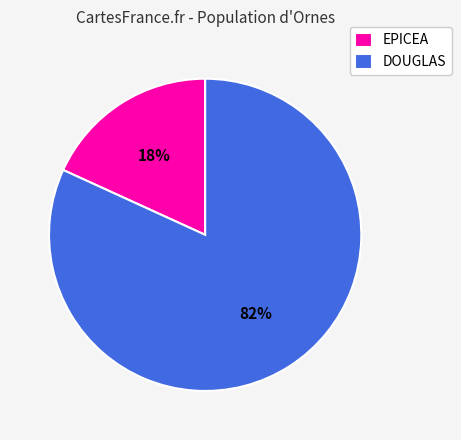

Which has a higher value, DOUGLAS or EPICEA?

DOUGLAS